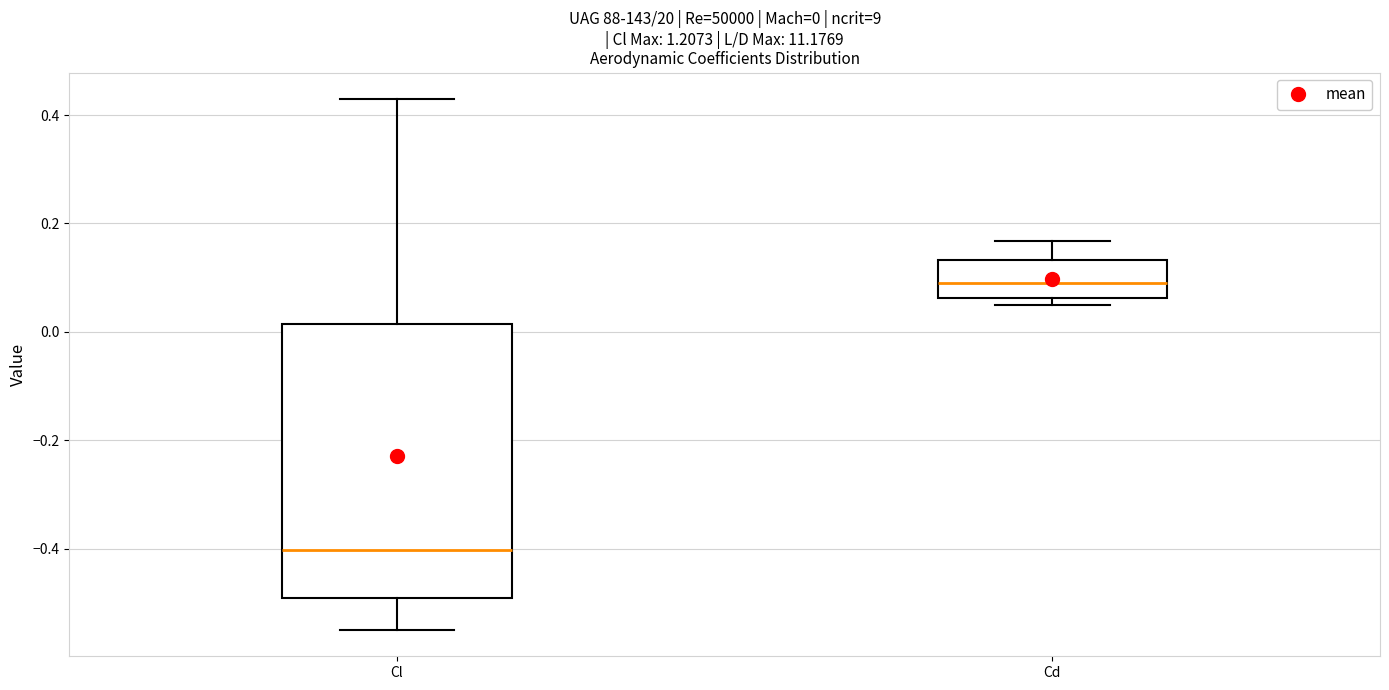

Which box has the highest median line?

Cd